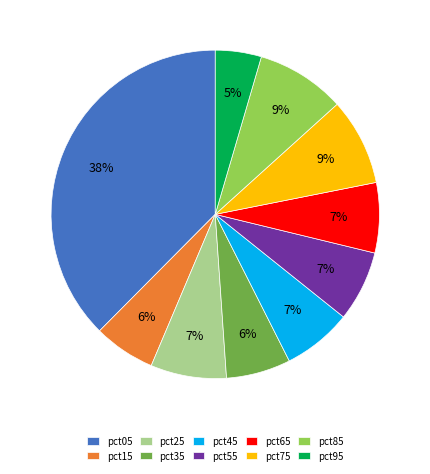

Is there a majority slice in this chart?

No